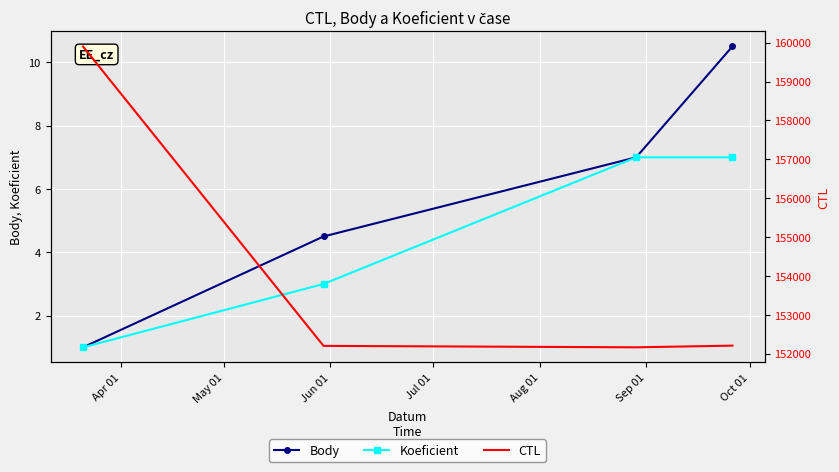

What is the difference between the second highest and second lowest values in the CTL series?

6.0